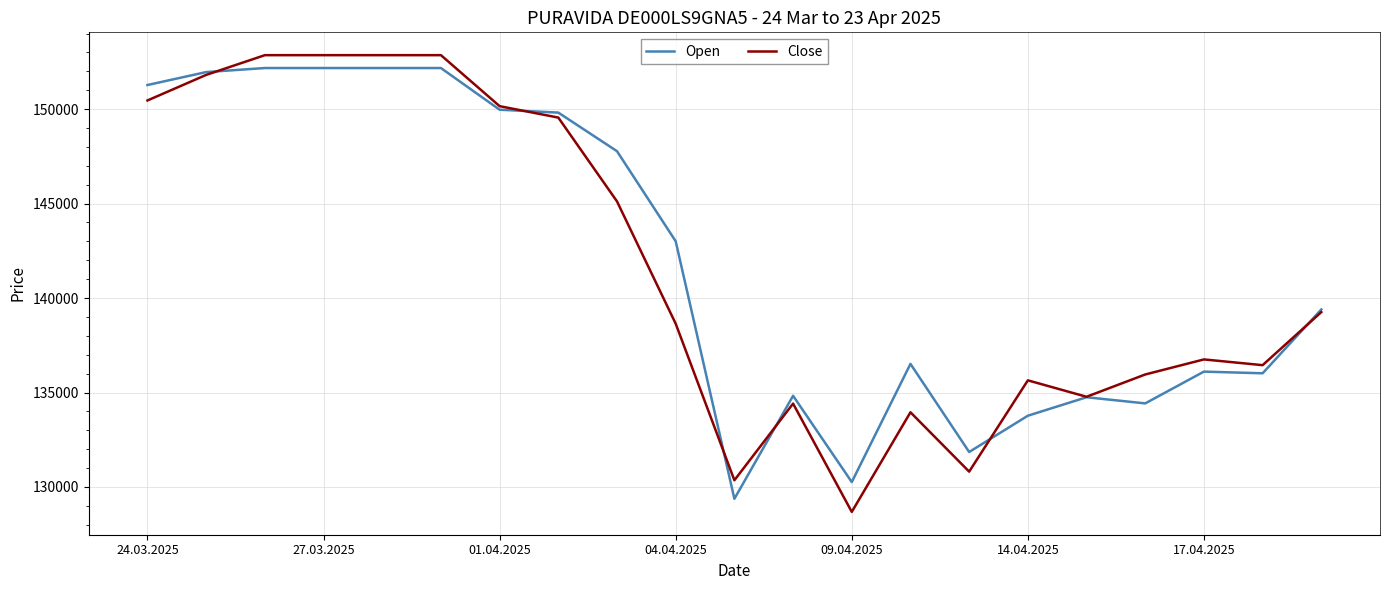

What is the minimum value shown in the chart?

128682